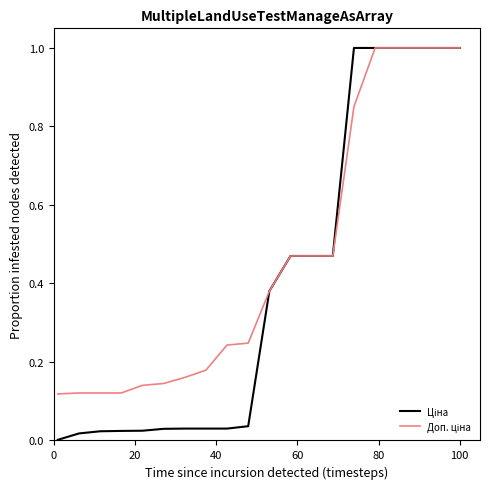

What is the maximum value shown in the chart?

1.0